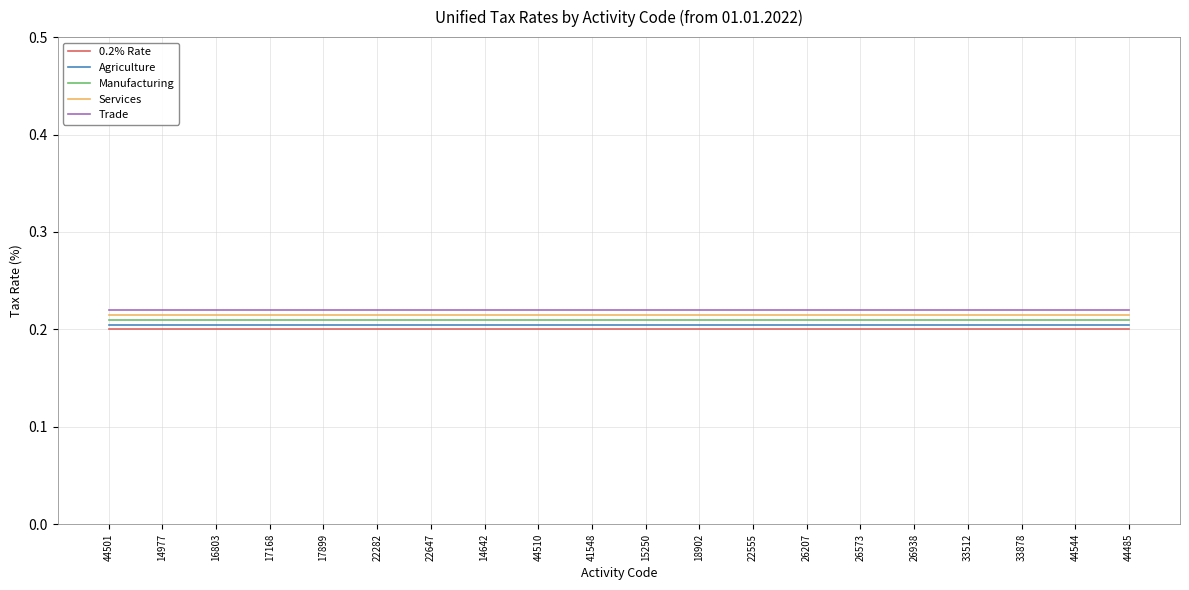

The Agriculture series shows 0.2 at 22282. True or false?

True